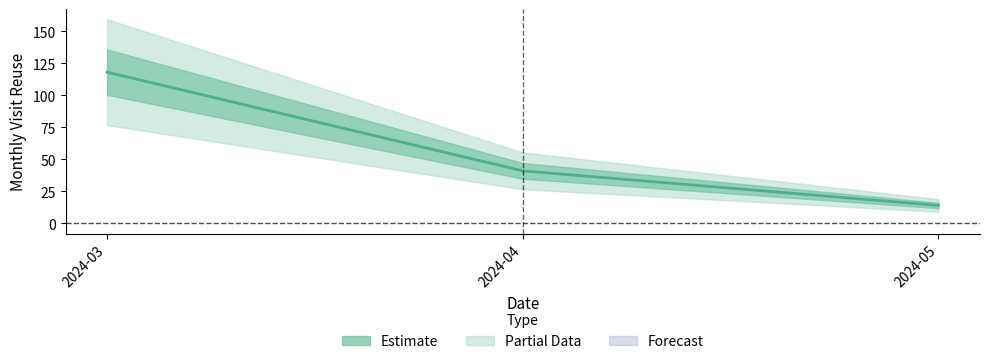

At which category does the chart reach its peak across all series?

2024-03